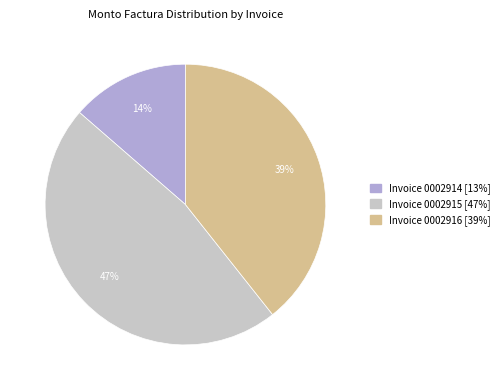

The Invoice 0002916 [39%] slice represents 39% of the pie. True or false?

True